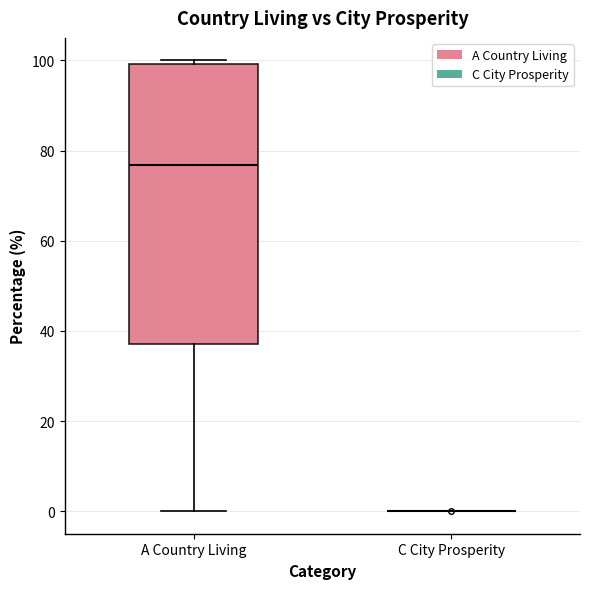

Reading left to right, transcribe this box plot: for each box, give where its median line is, the range the box spans, and where its two whiskers end, as read against the y-axis. The values are not printed on the chart, so give them approximately, as read against the axis.

A Country Living: median 76, box 38 to 100, whiskers 0 to 100 (just above the box's upper edge)
C City Prosperity: box collapsed to a line at 0, whiskers 0 to 0